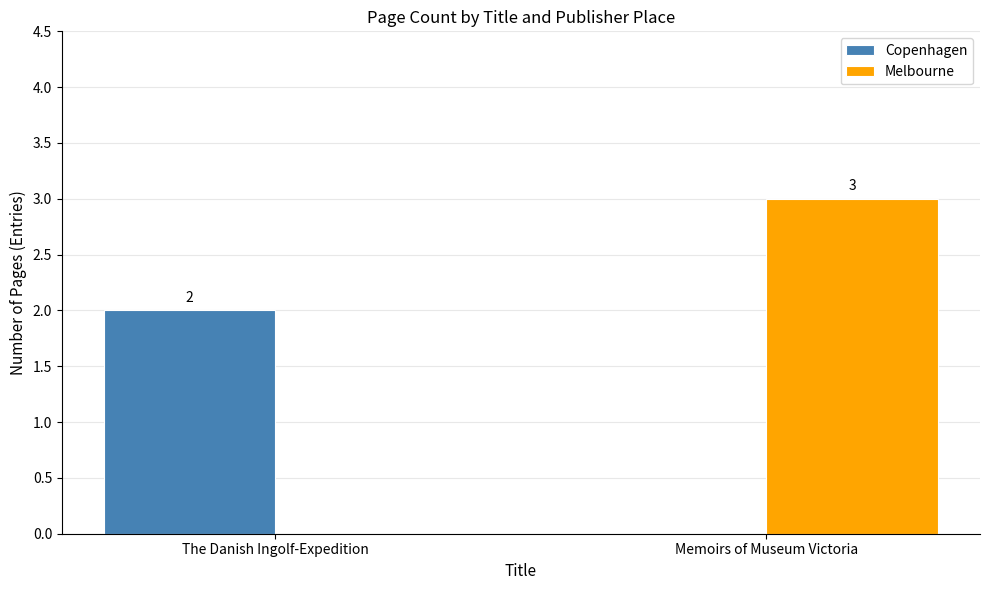

Which series has the largest total across all categories?

Melbourne